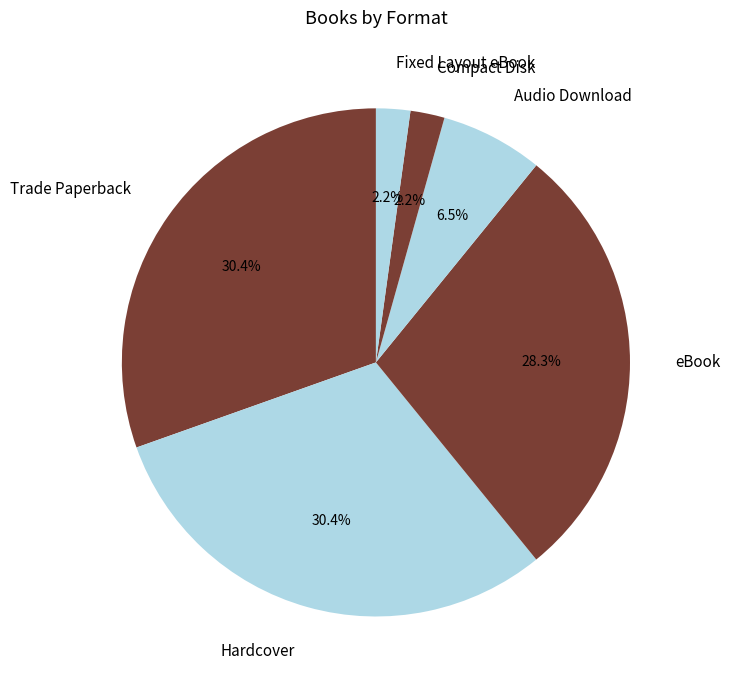

How much of the chart is everything except Trade Paperback?

69.6%